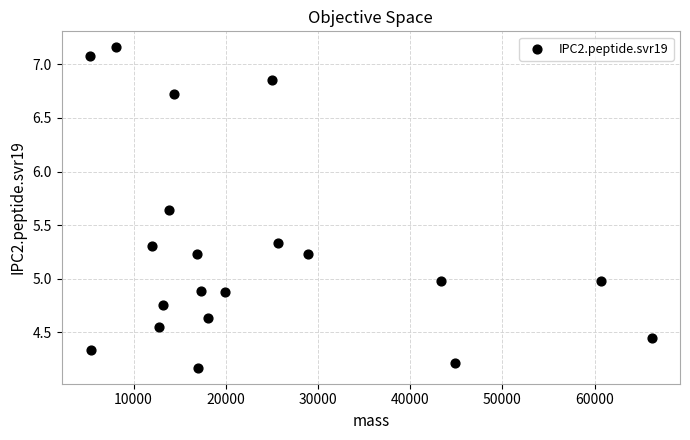

What is the range of X values (max minus min)?

60956.3